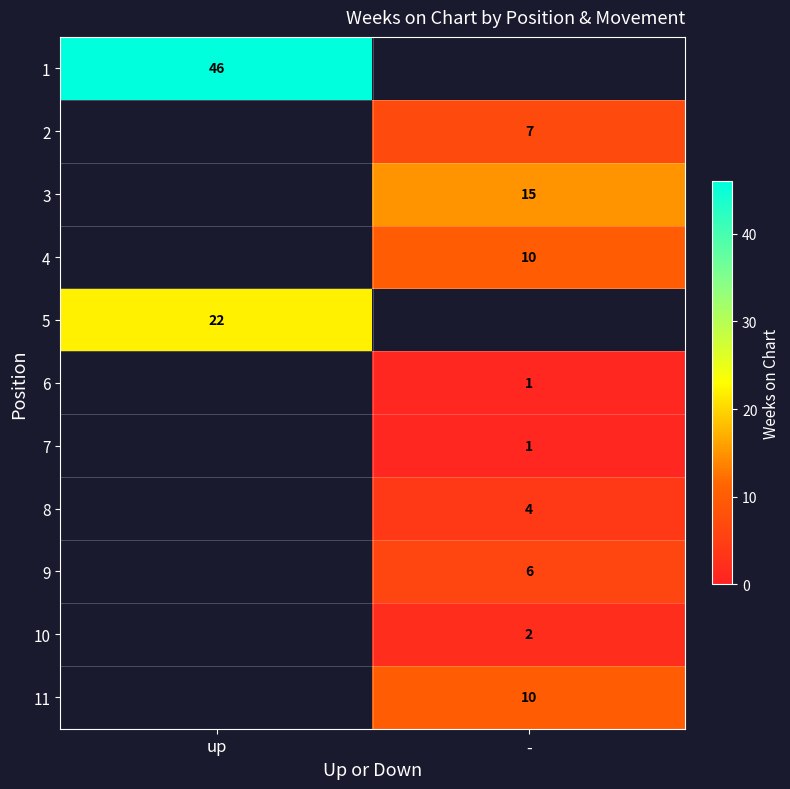

Between - and up, which is larger?

up